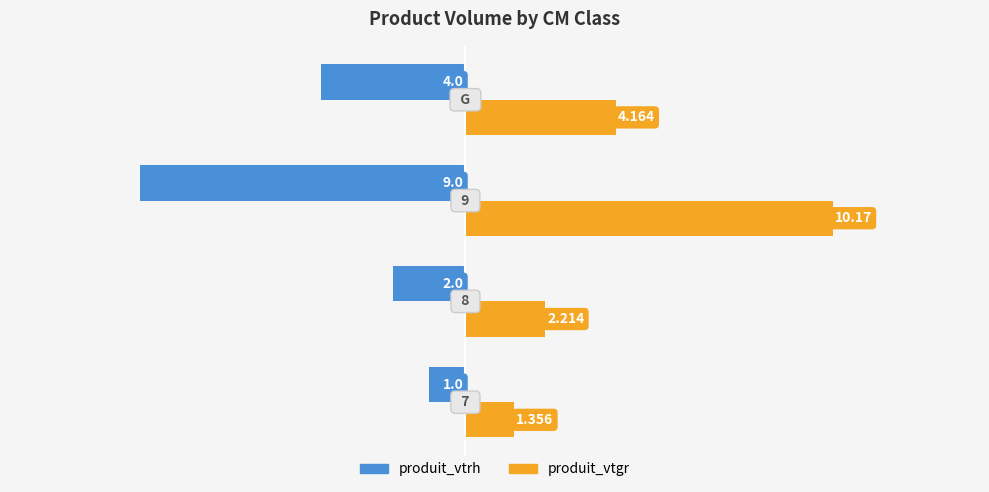

How many bars are there in each group?

2